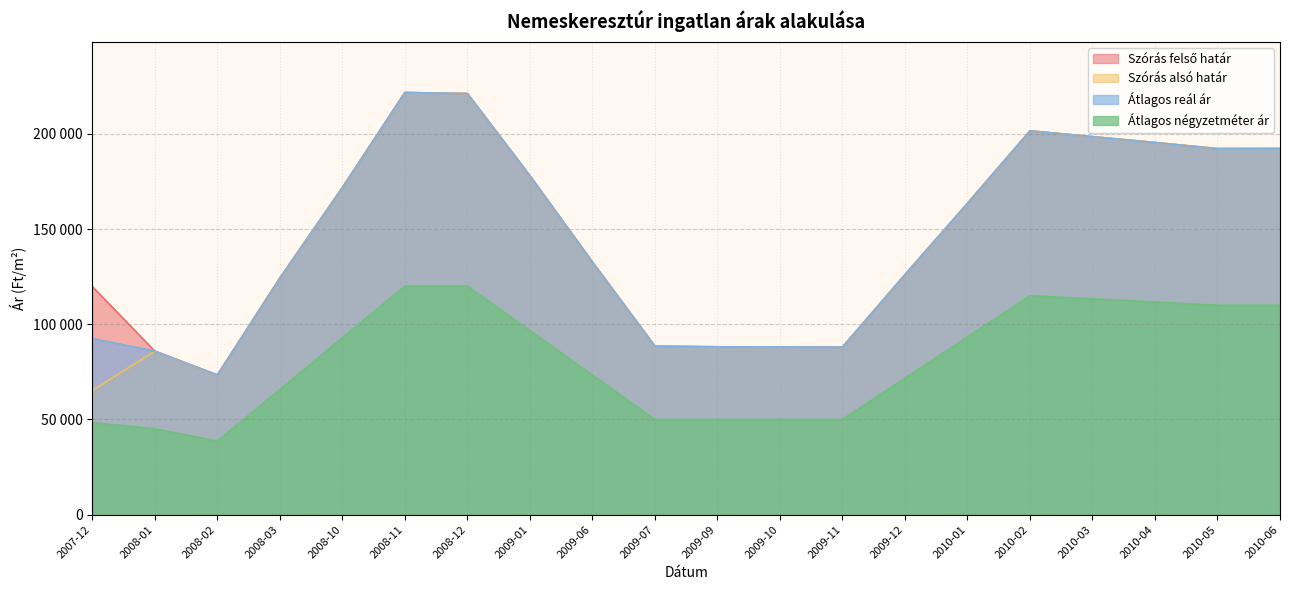

What is the greatest value displayed?

221679